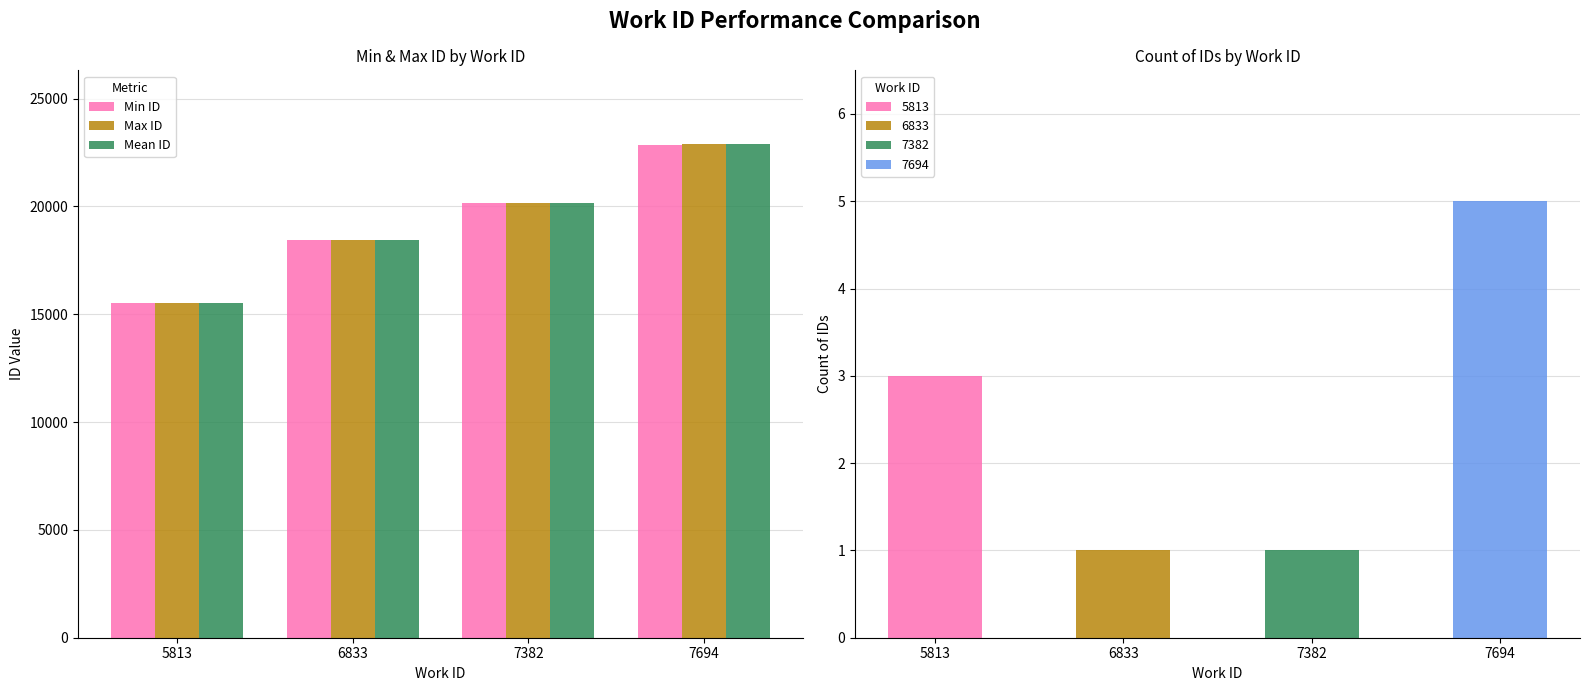

List the series in order of their overall mean, highest first.

Max ID, Mean ID, Min ID